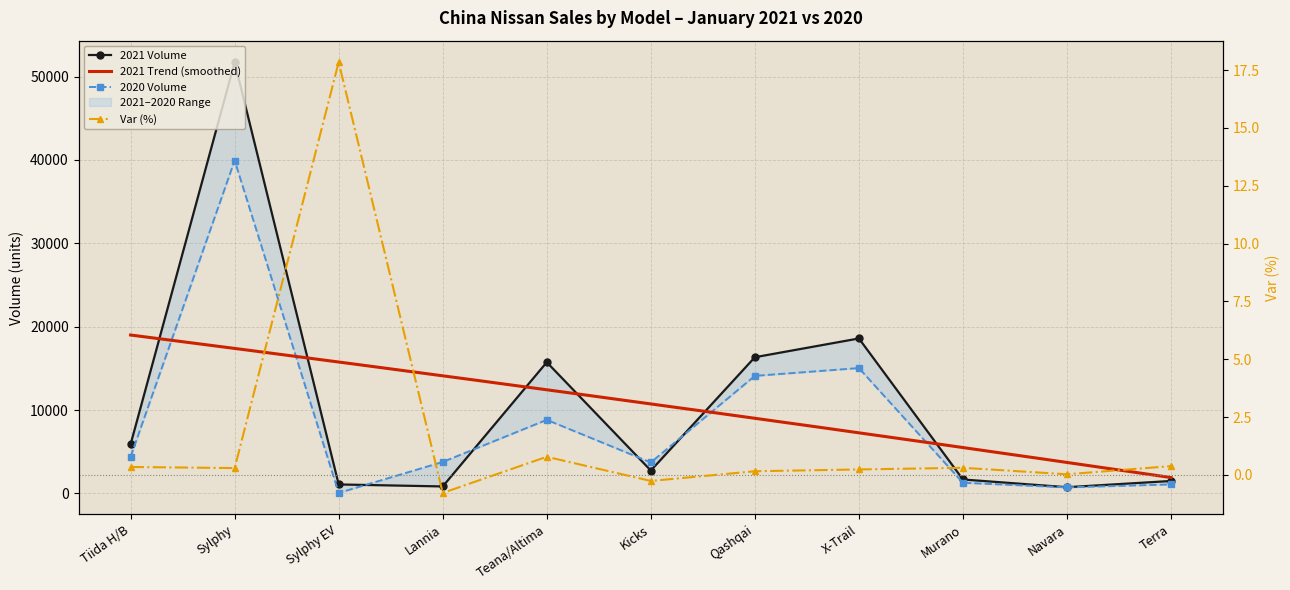

The Var (%) series shows 1.1 at Teana/Altima. True or false?

False